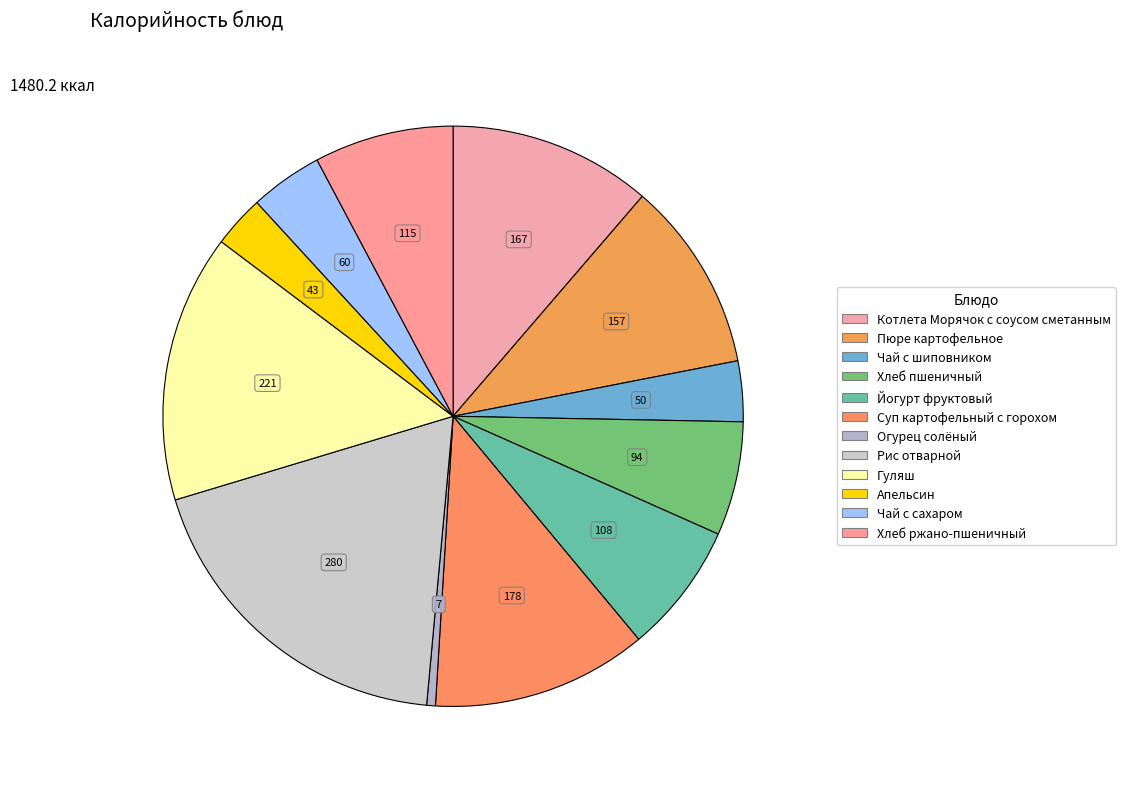

To the nearest percent, what percentage of the pie is Суп картофельный с горохом?

12%